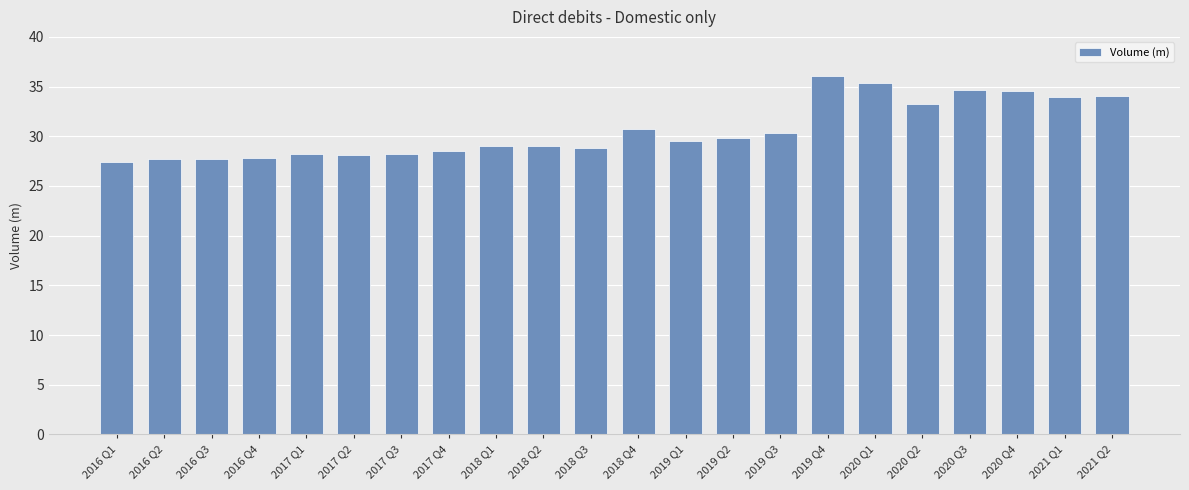

Is it true that the value at 2017 Q4 is 6.2?

False